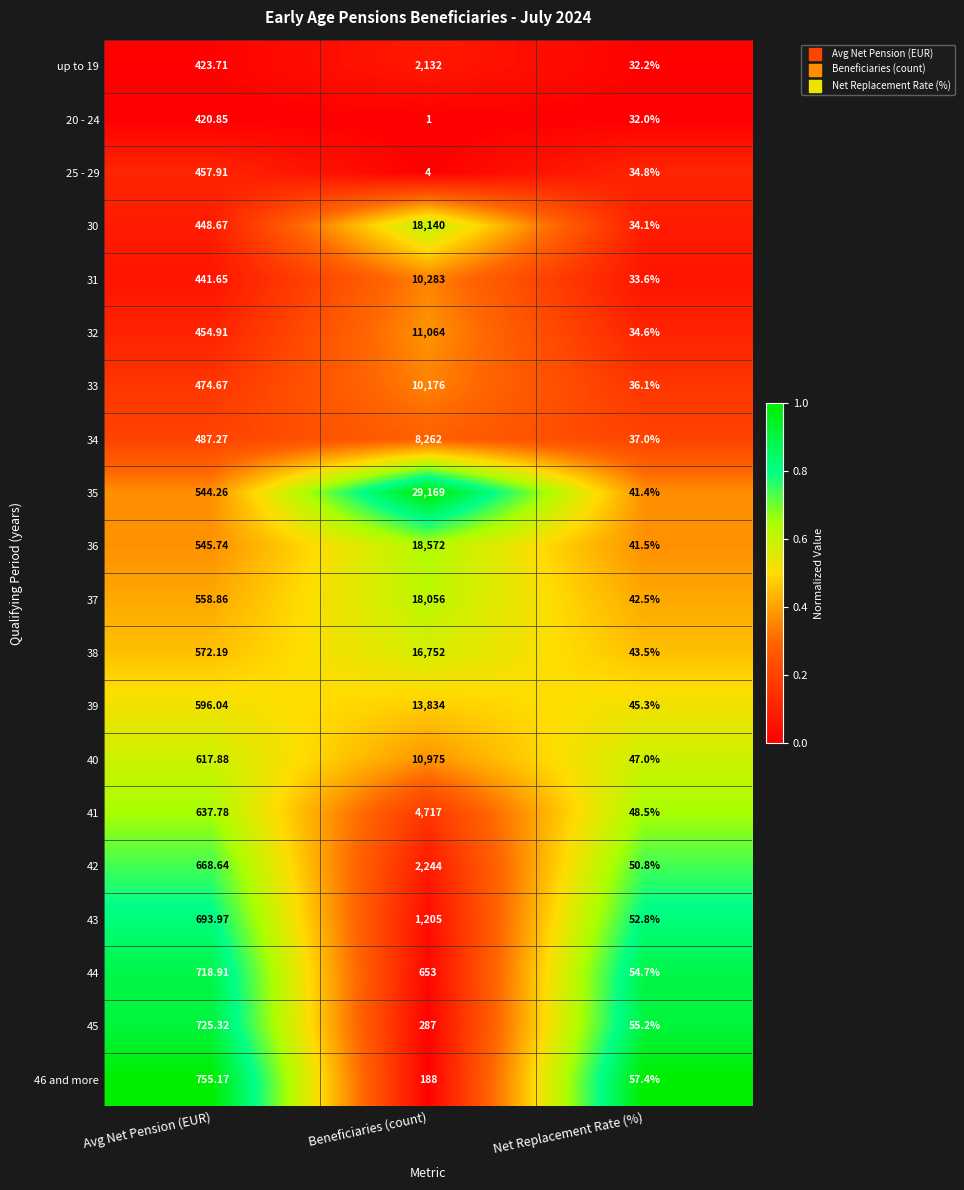

Count the number of categories in the chart.

3